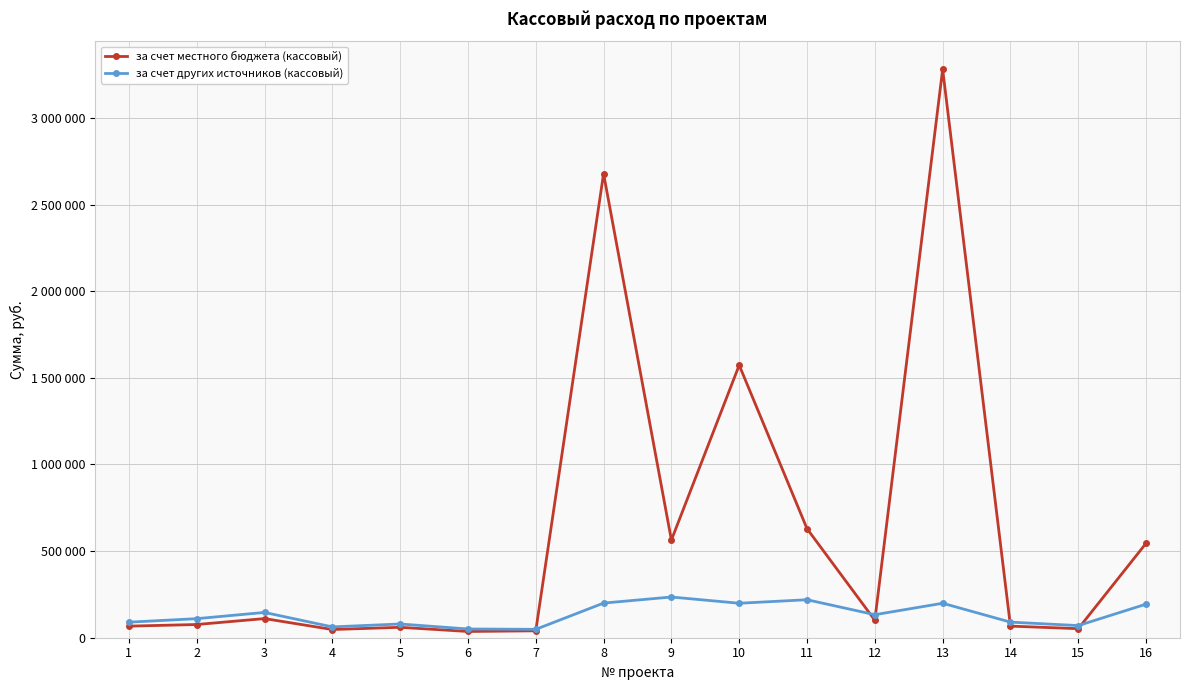

What is the sum of the за счет местного бюджета (кассовый) values at 16 and 15?

597638.8